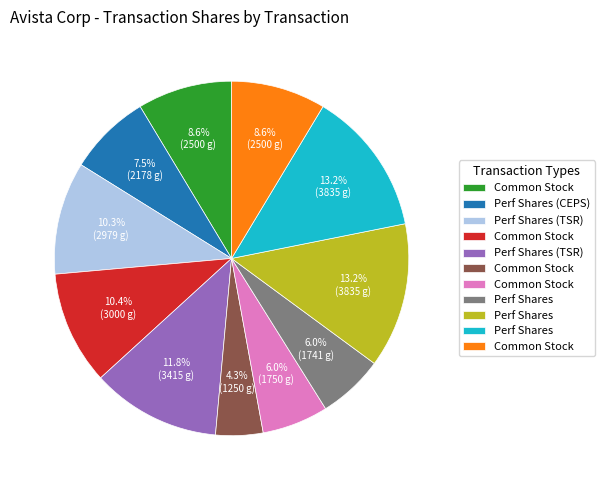

Is there a majority slice in this chart?

No